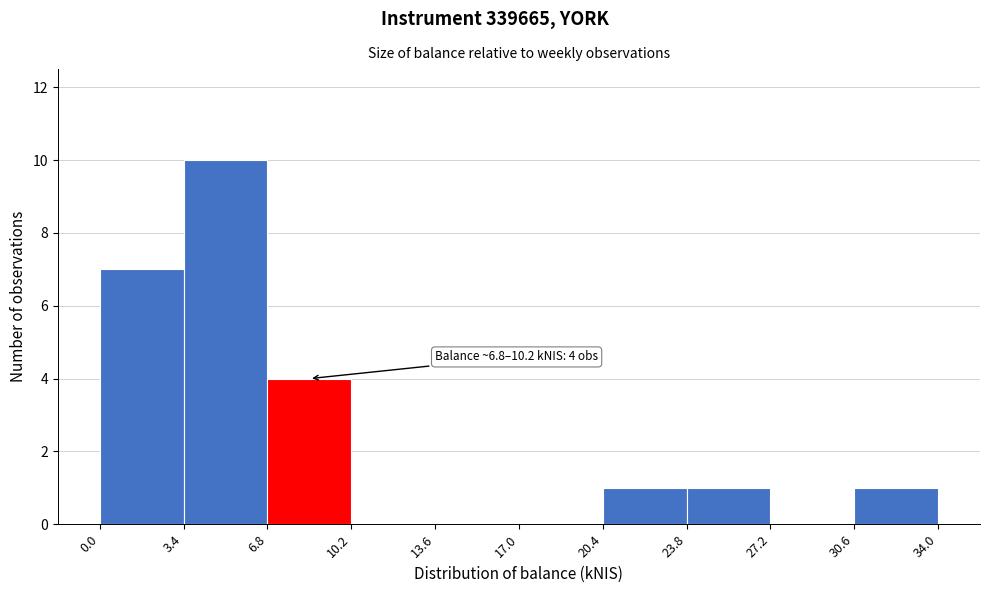

Which range on the x-axis has the tallest bar?

3.4 to 6.8